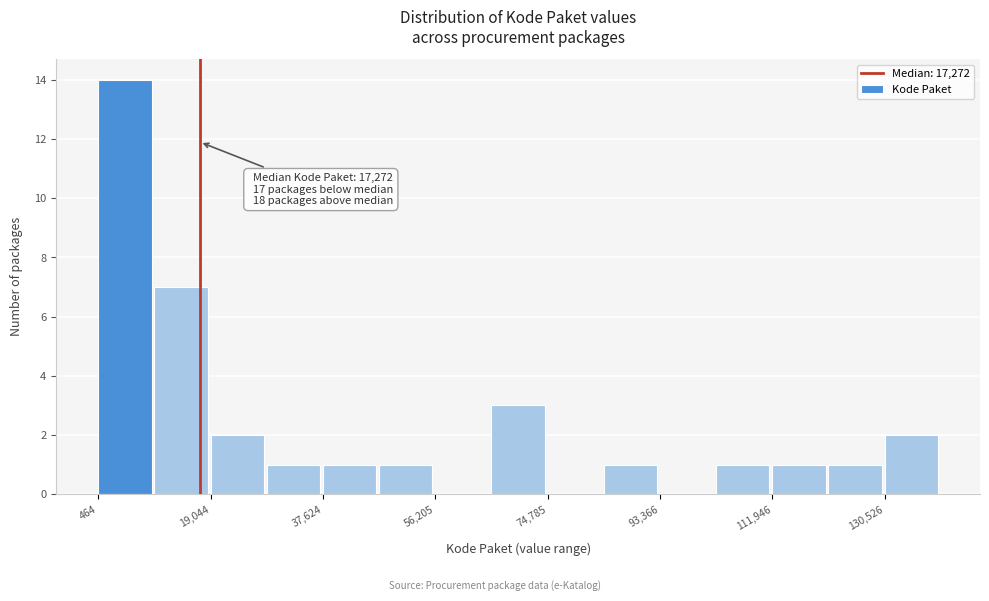

Over which range of the x-axis is the bar tallest?

0 to 10000